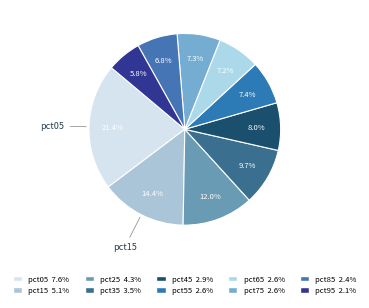

Between pct65 and pct85, which is larger?

pct65